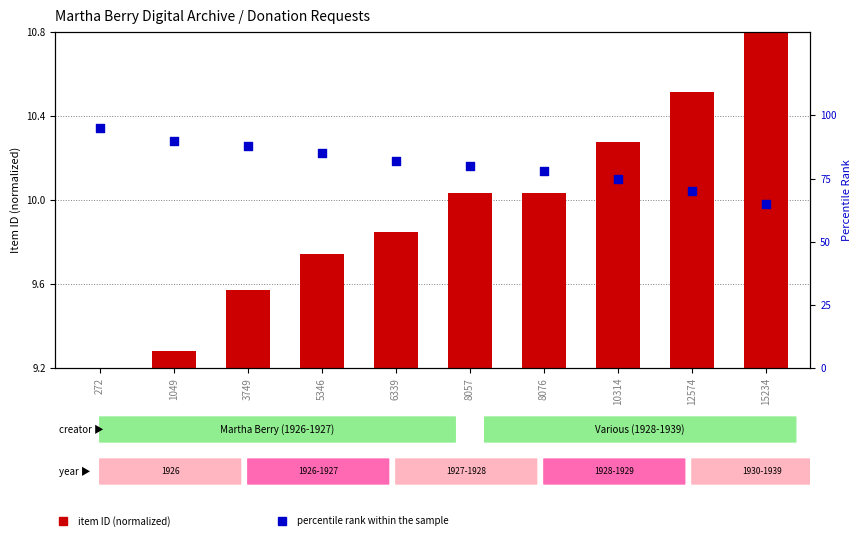

At which category is the sum across all series the highest?

272